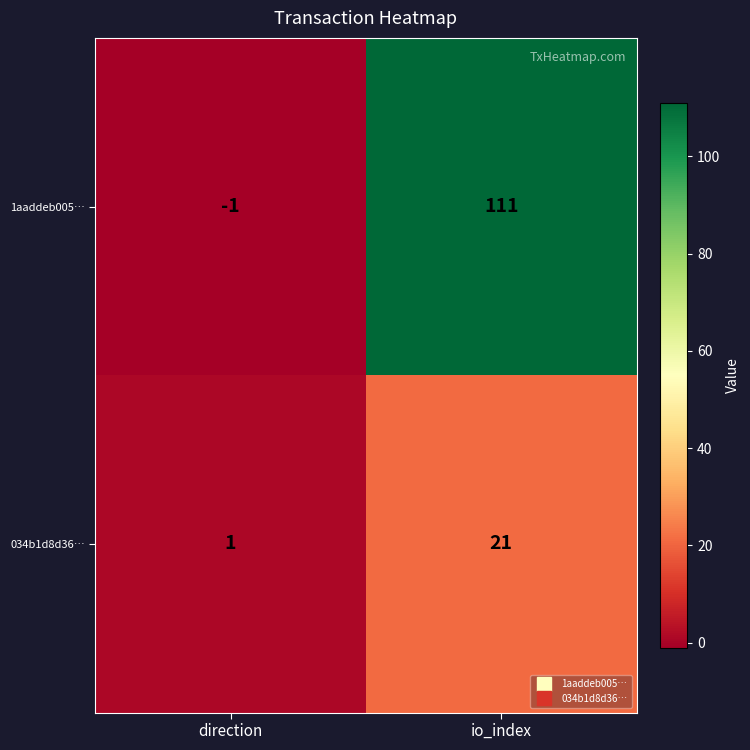

What is the difference between the maximum and minimum values in the 1aaddeb005… series?

112